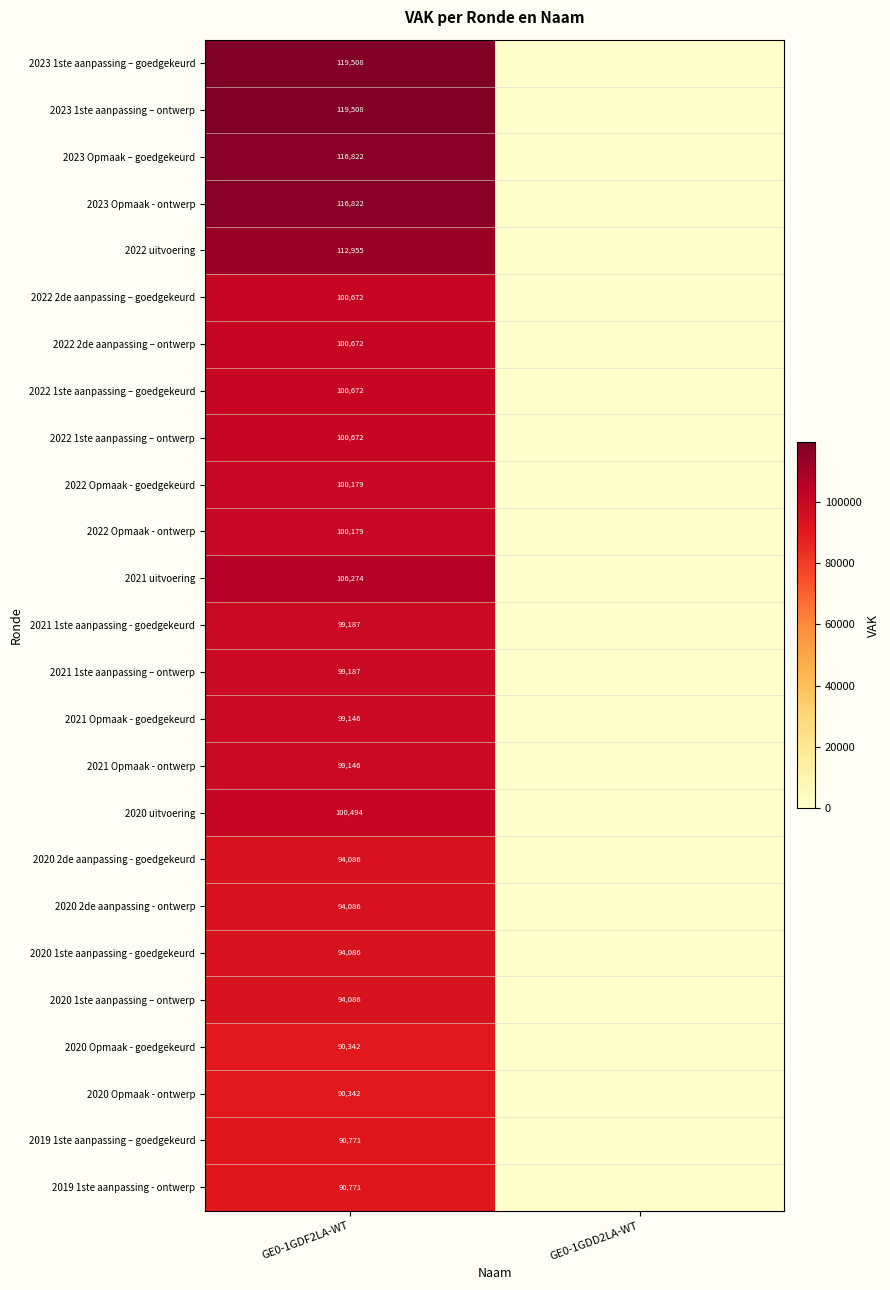

The 2020 Opmaak - goedgekeurd series shows 90342 at GE0-1GDF2LA-WT. True or false?

True